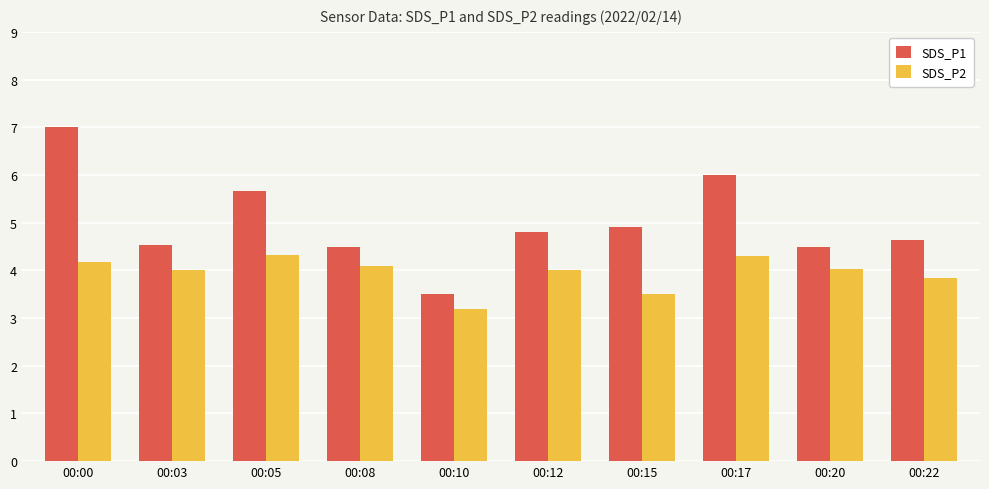

Which category has the highest value in the SDS_P1 series?

00:00